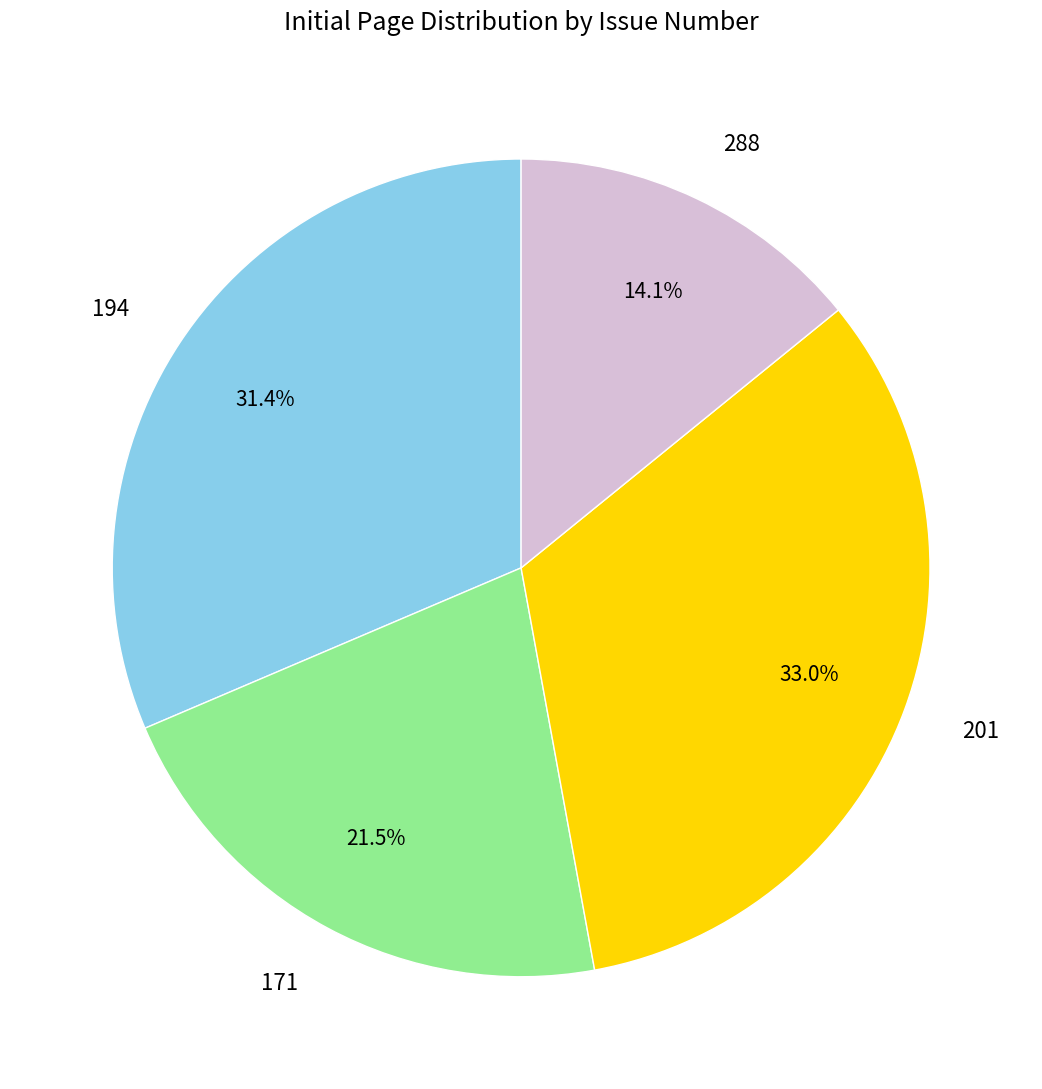

How many segments does this pie chart have?

4